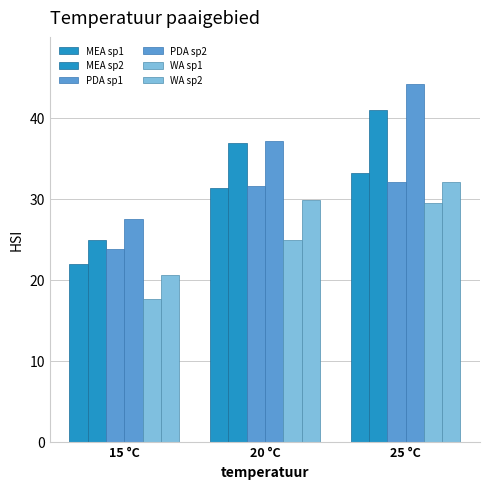

How many data points does each series have?

3